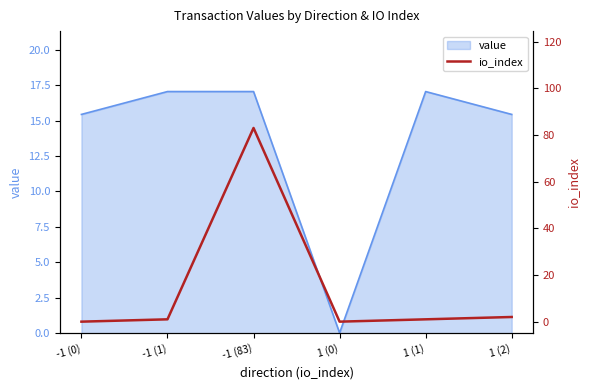

Reading right to left, extract all data points from this chart.

2	1	0	83	1	0